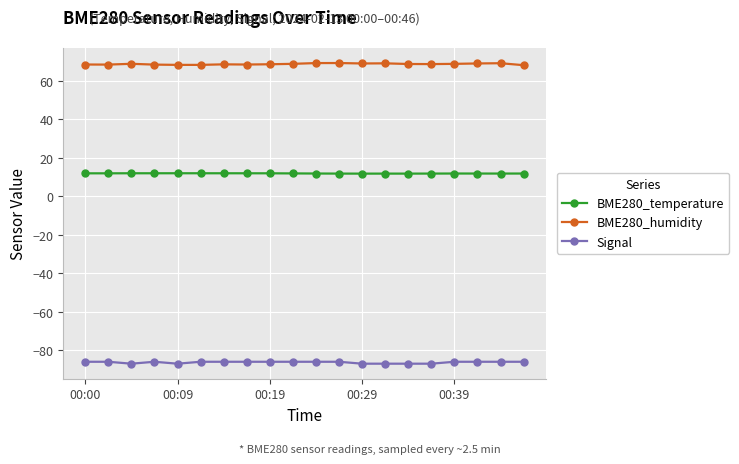

True or false: Signal and BME280_humidity intersect in this chart.

False